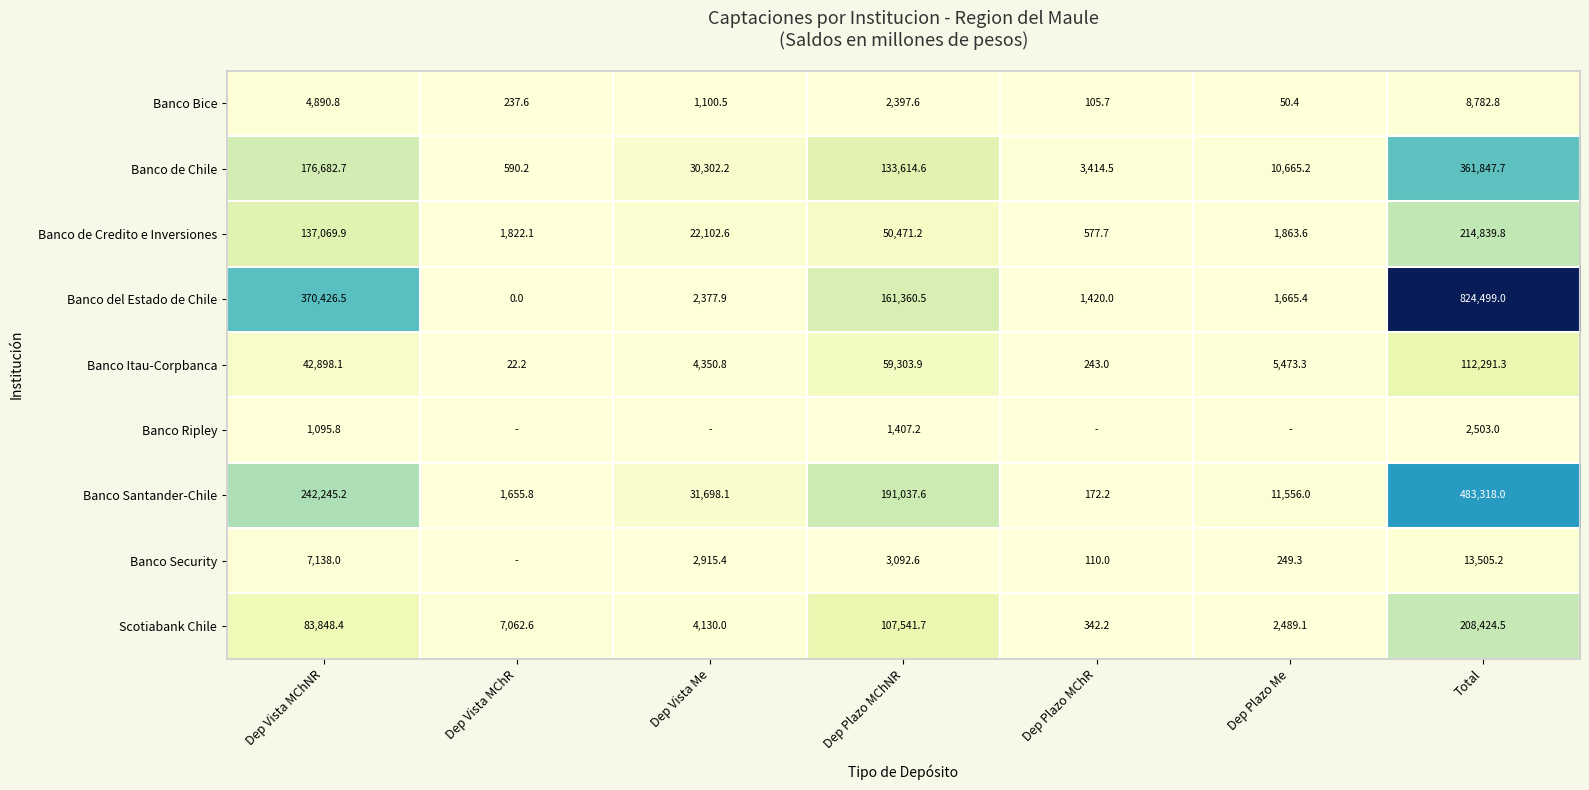

The value of Banco del Estado de Chile at Dep Vista MChR is 397250.9. True or false?

False